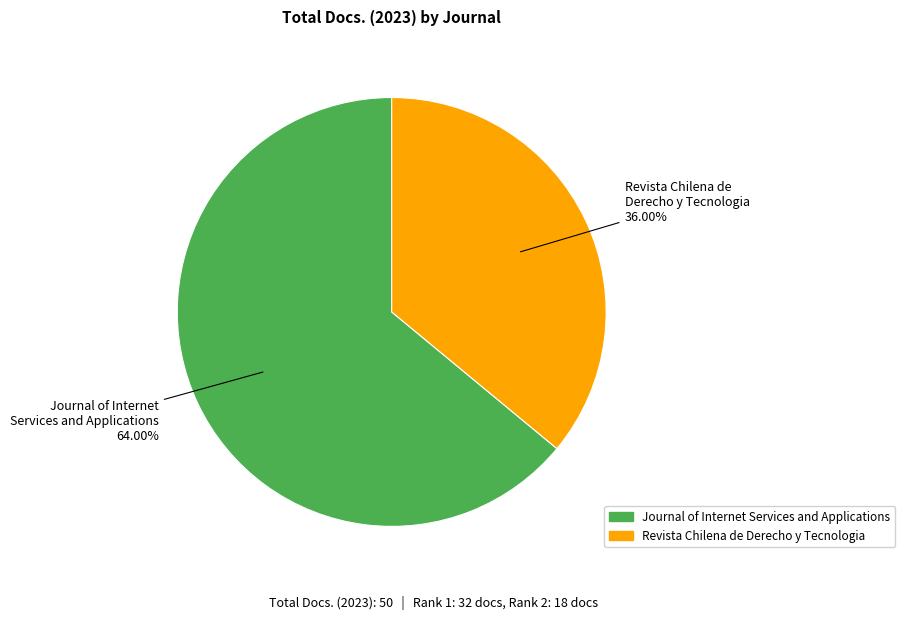

What percentage is the Revista Chilena de Derecho y Tecnologia slice, to the nearest percent?

36%